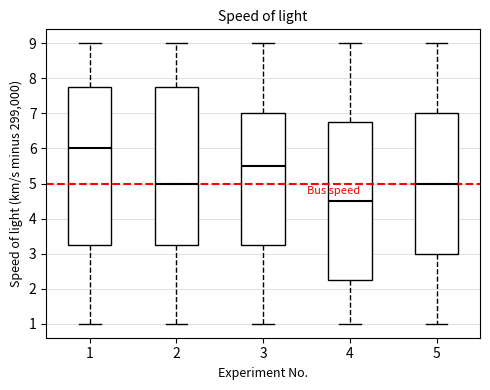

Reading left to right, read every box against the y-axis: the position of its median line, the range the box covers, and the ends of its whiskers. The values are not printed on the chart, so give them approximately, as read against the axis.

1: median 6.0, box 3.3 to 7.8, whiskers 1.0 to 9.0
2: median 5.0, box 3.3 to 7.8, whiskers 1.0 to 9.0
3: median 5.5, box 3.3 to 7.0, whiskers 1.0 to 9.0
4: median 4.5, box 2.3 to 6.8, whiskers 1.0 to 9.0
5: median 5.0, box 3.0 to 7.0, whiskers 1.0 to 9.0